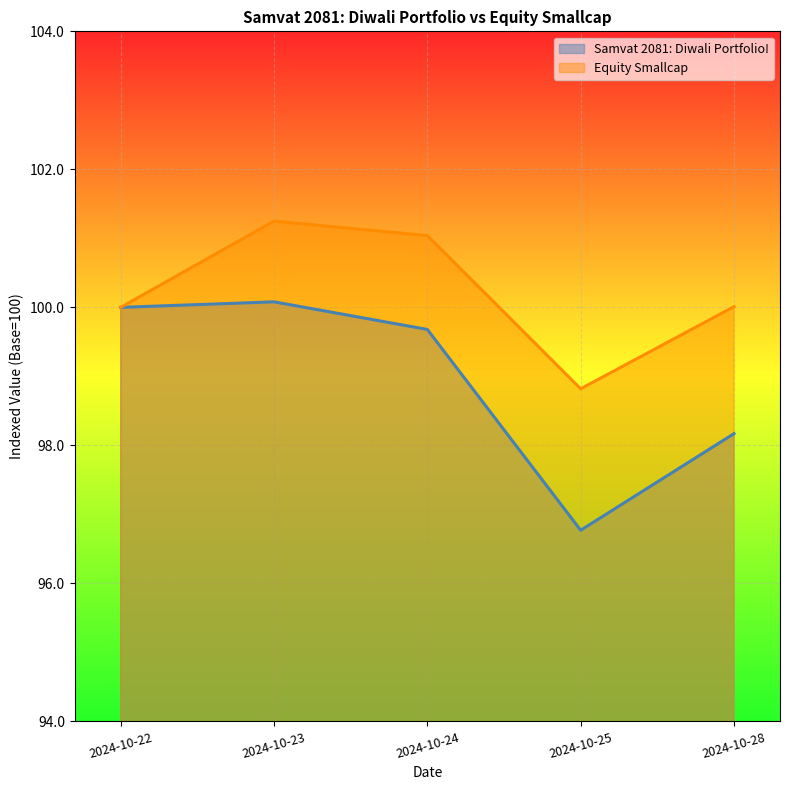

What is the value of the Samvat 2081: Diwali Portfolio! point at the 3rd from the left?

99.7